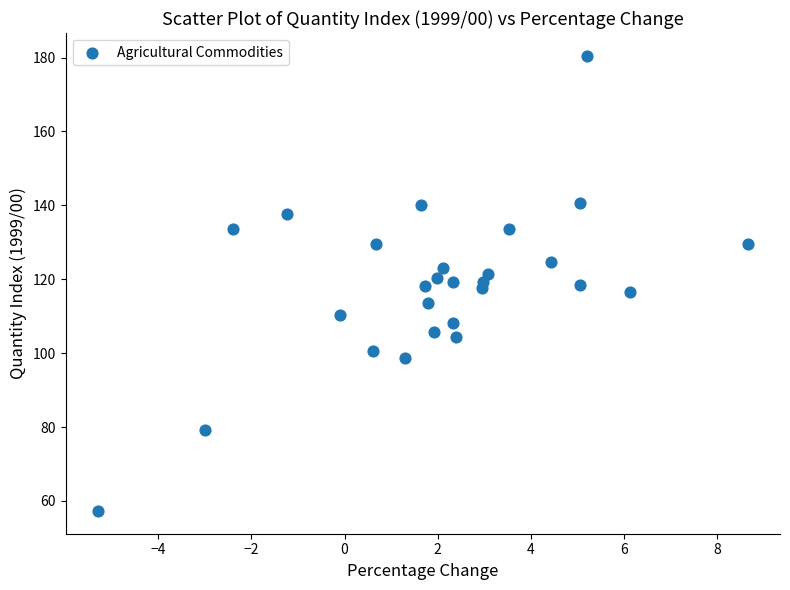

What is the range of Y values (max minus min)?

123.2